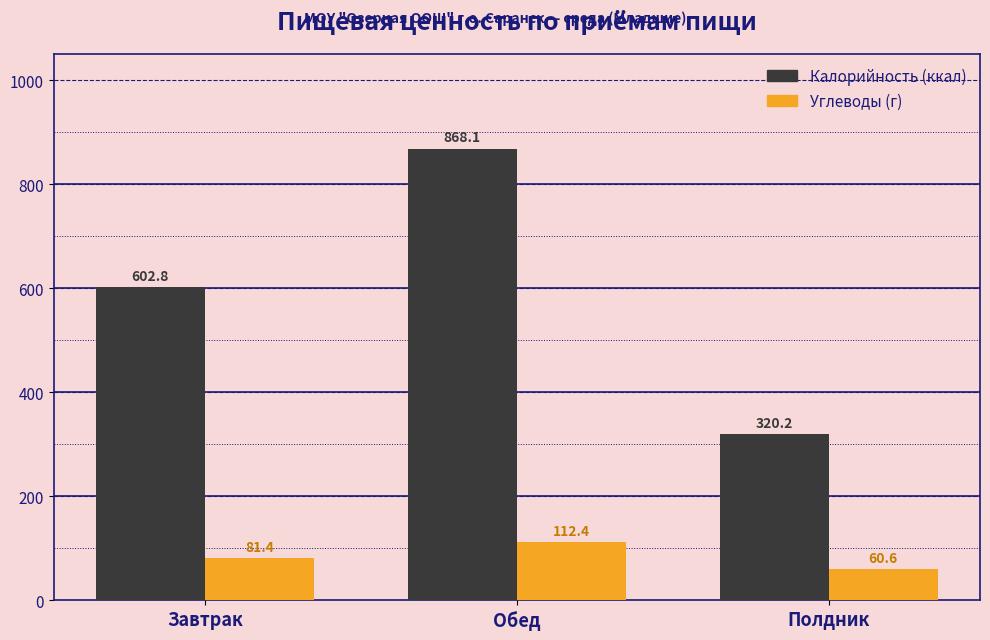

What is the total value across all series at Завтрак?

684.2